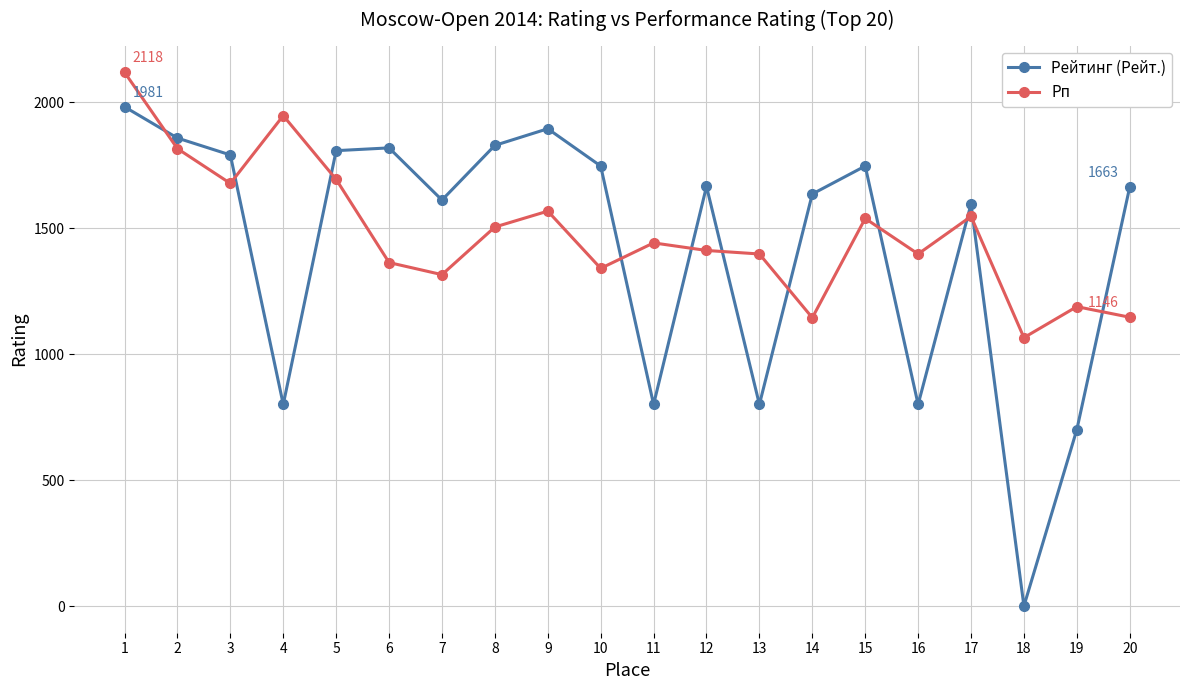

What is the value of the Рейтинг (Рейт.) point at the 7th from the left?

1611